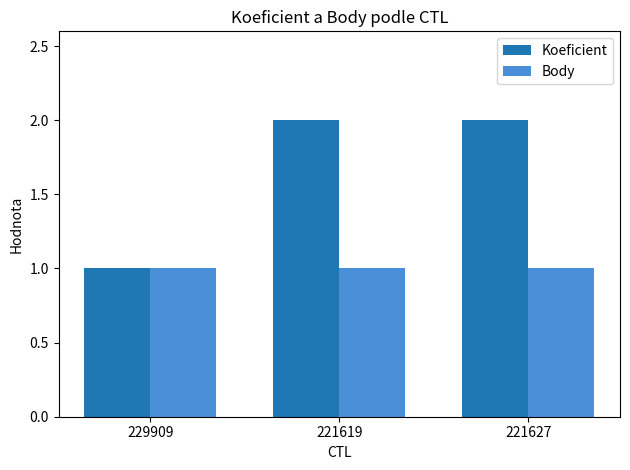

Which series has the largest total across all categories?

Koeficient